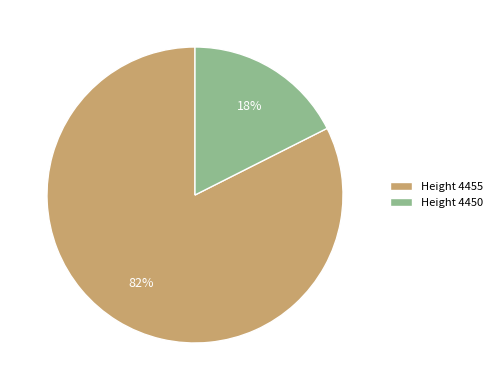

To the nearest percent, what portion does Height 4450 represent?

18%